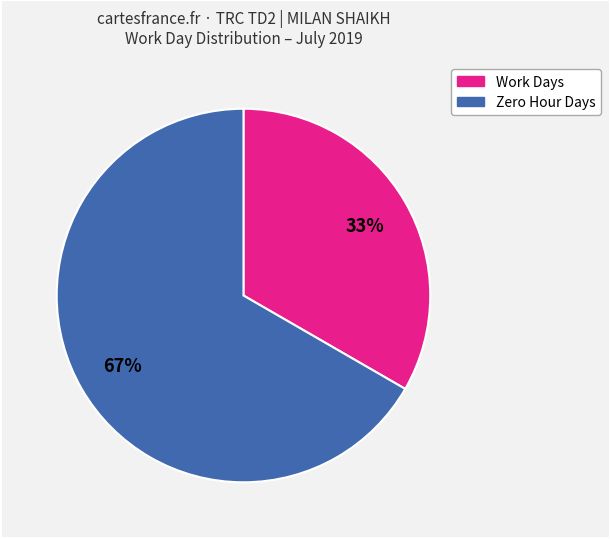

To the nearest percent, what is the average slice percentage?

50%